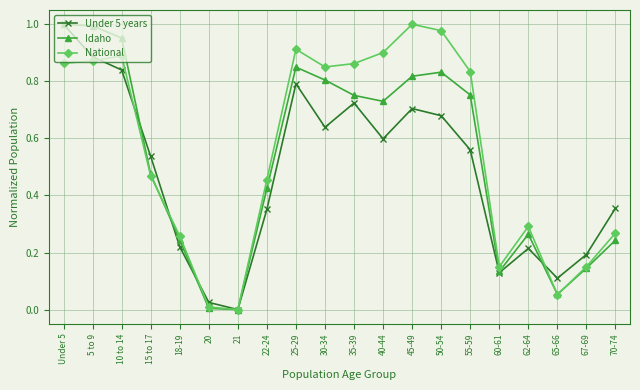

What is the label of the 12th point from the left?

40-44